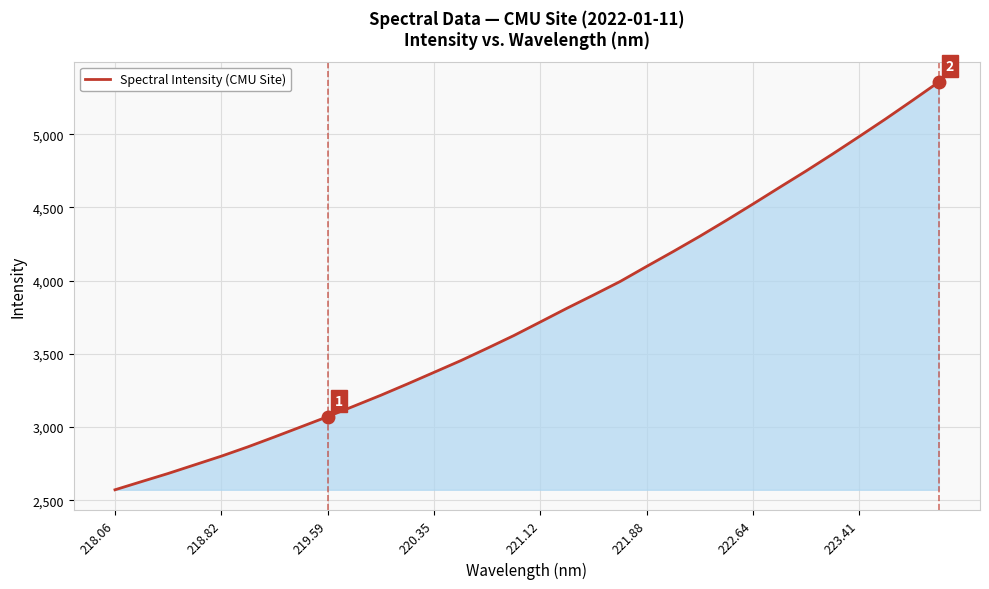

How many values exceed 3717?

16